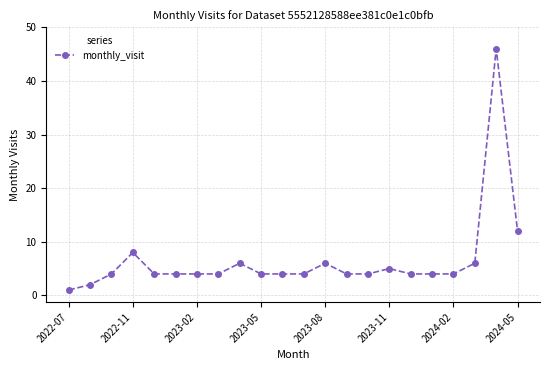

What is the difference between the maximum and minimum values?

45